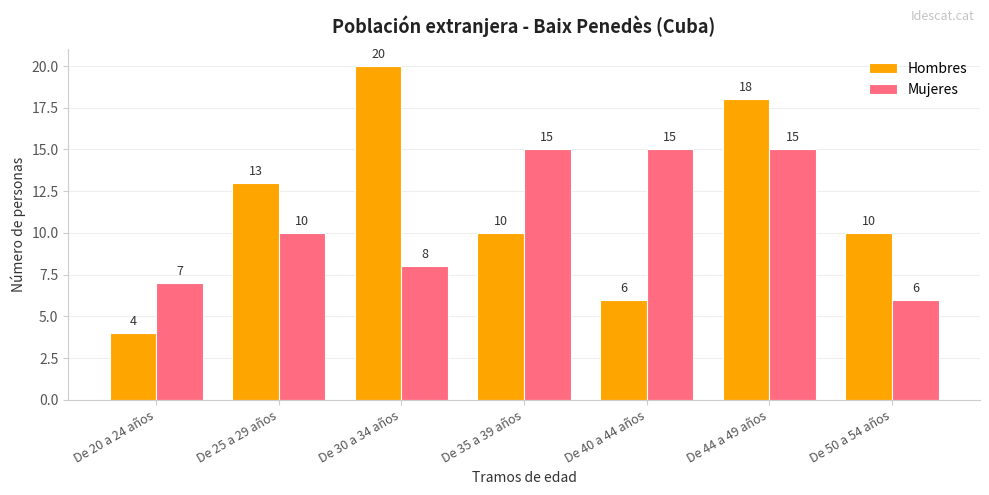

What are all the series names shown in the legend?

Hombres, Mujeres